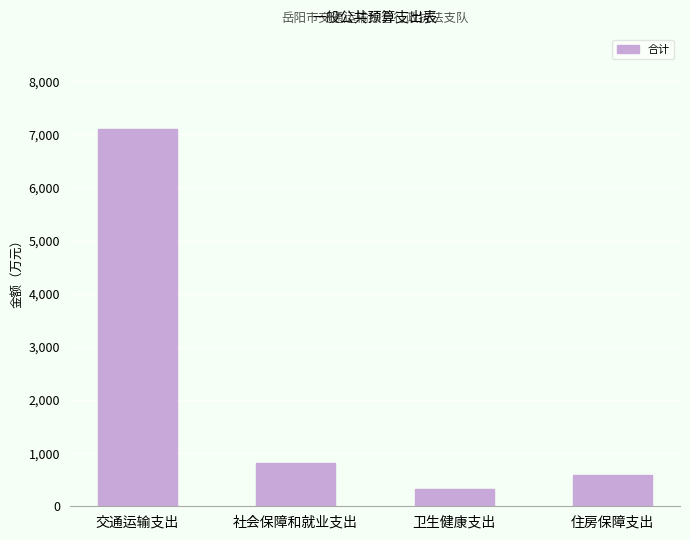

List the labels in order of value, largest first.

交通运输支出, 社会保障和就业支出, 住房保障支出, 卫生健康支出